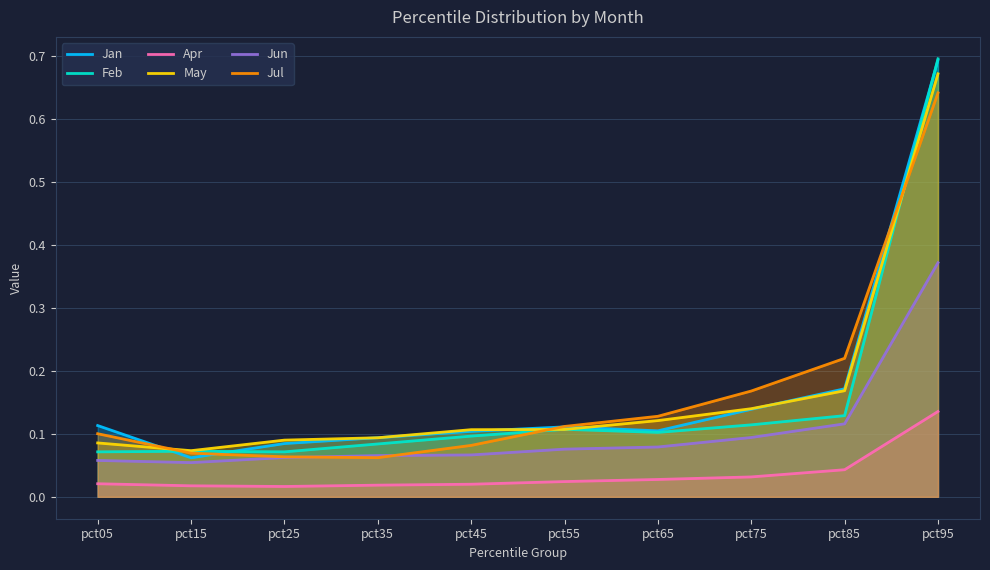

What is the sum of all May values?

1.7